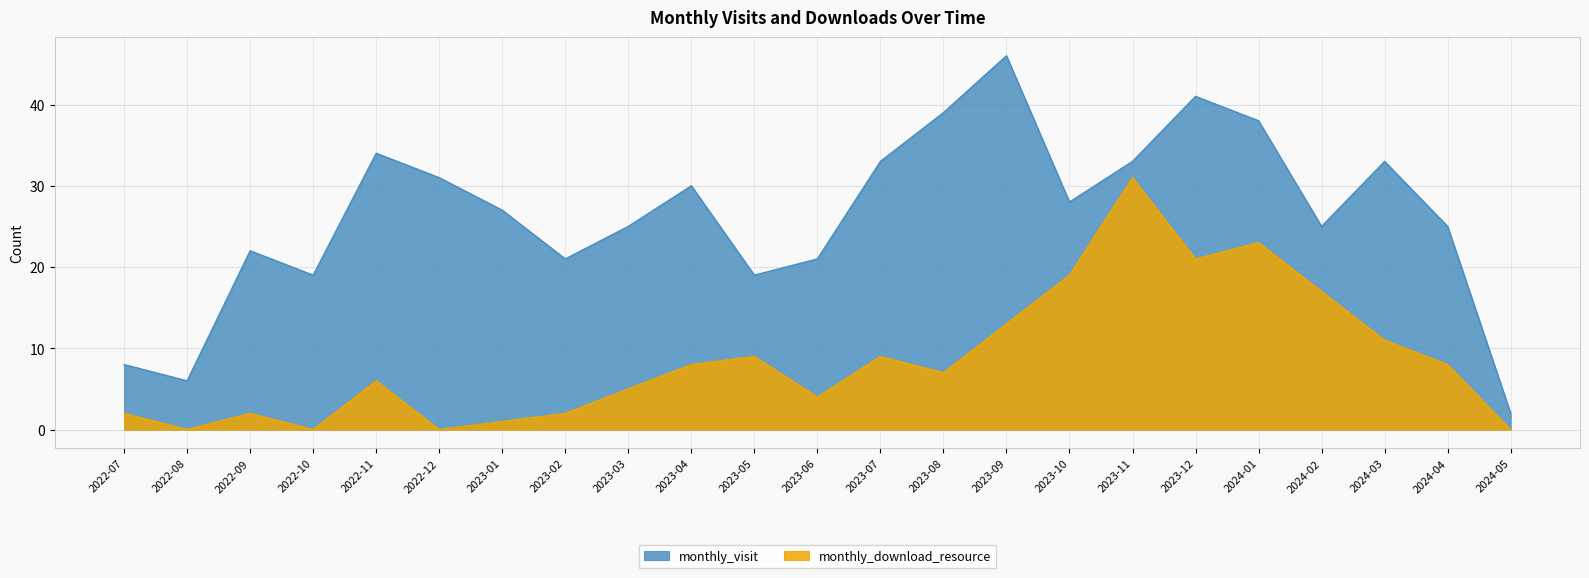

What is the difference between the maximum and minimum values in the monthly_visit series?

44